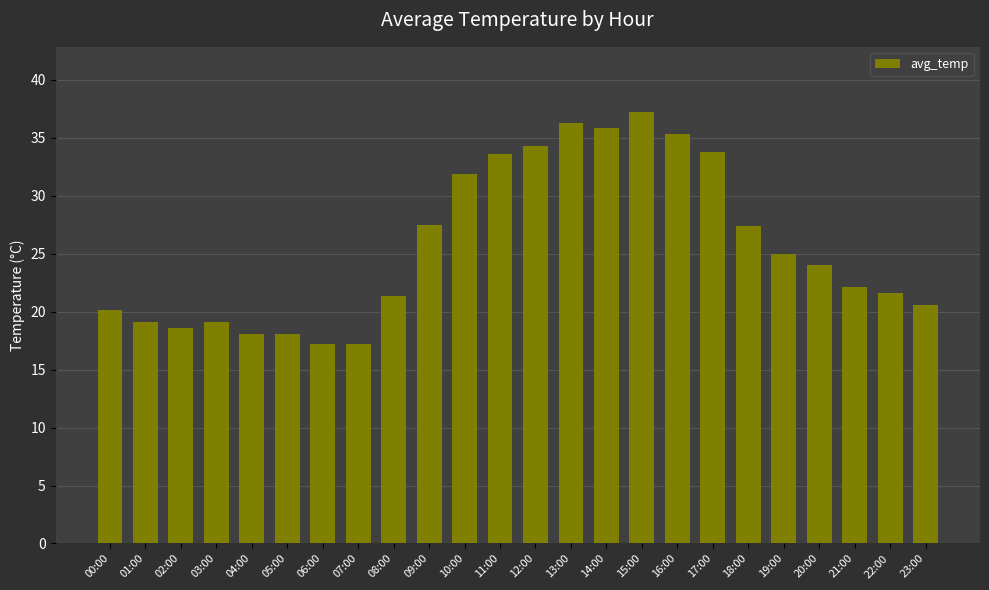

What is the label of the 1st bar from the left?

00:00